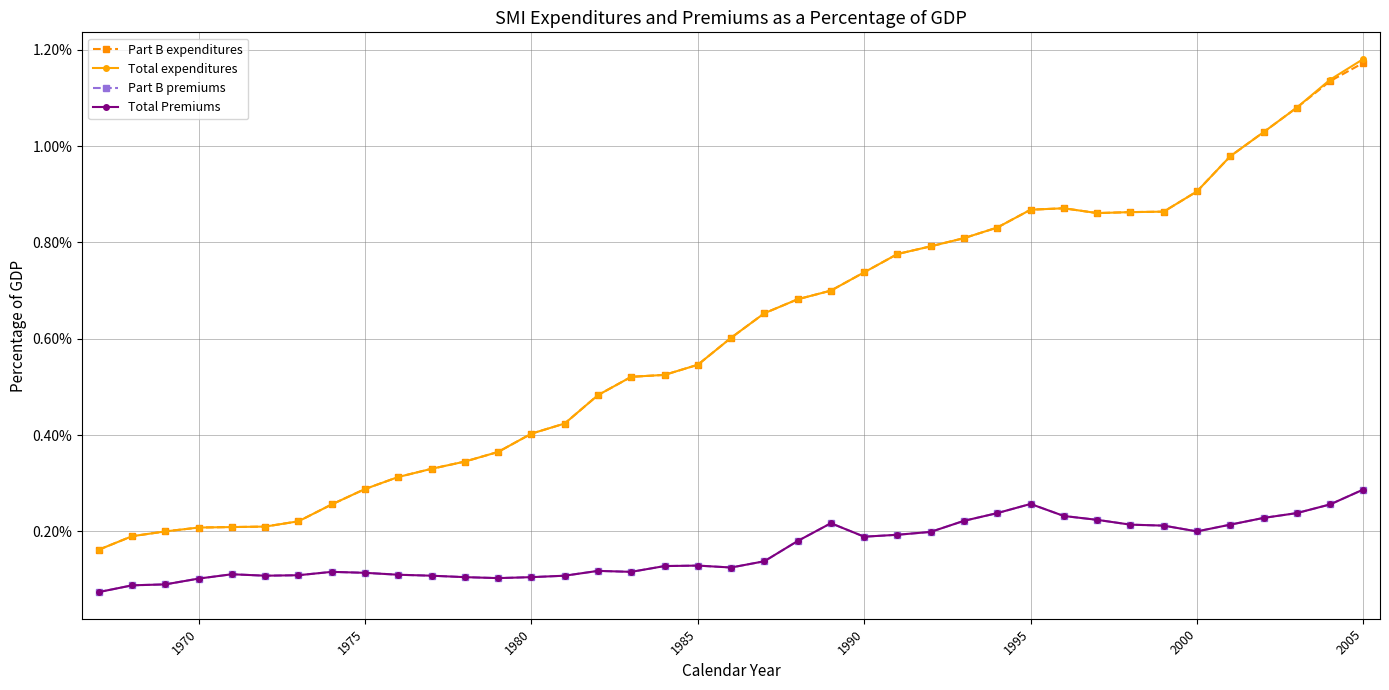

Is this an area chart (filled region under the line)?

No